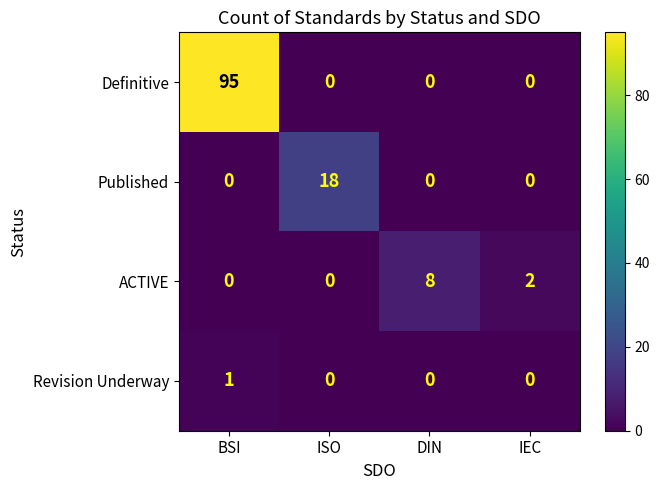

At which label does Definitive reach its peak?

BSI